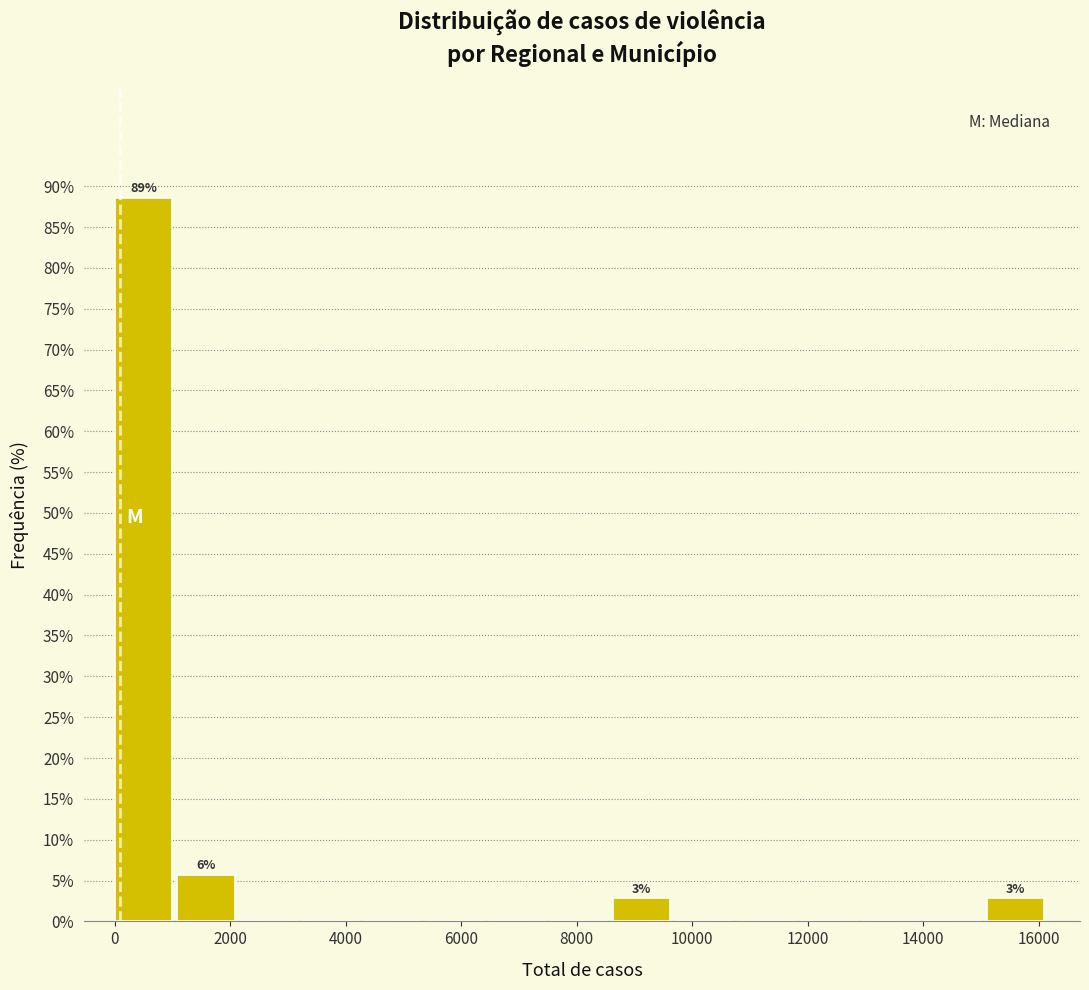

Which range on the x-axis has the tallest bar?

0 to 1000